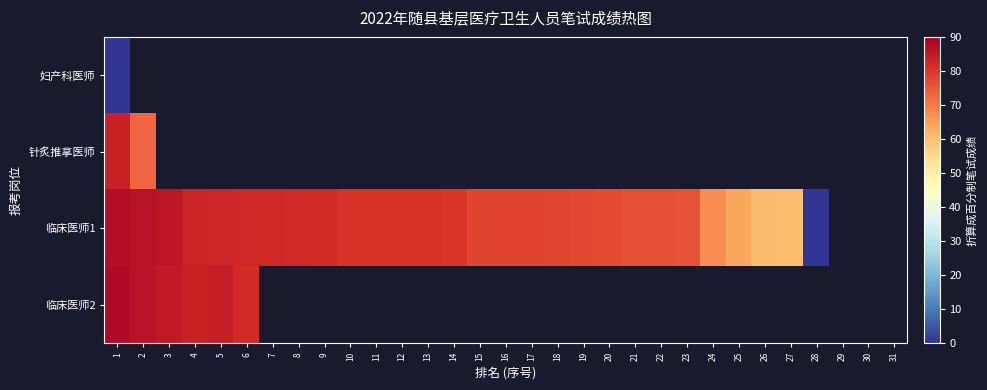

How many data points does each series have?

31